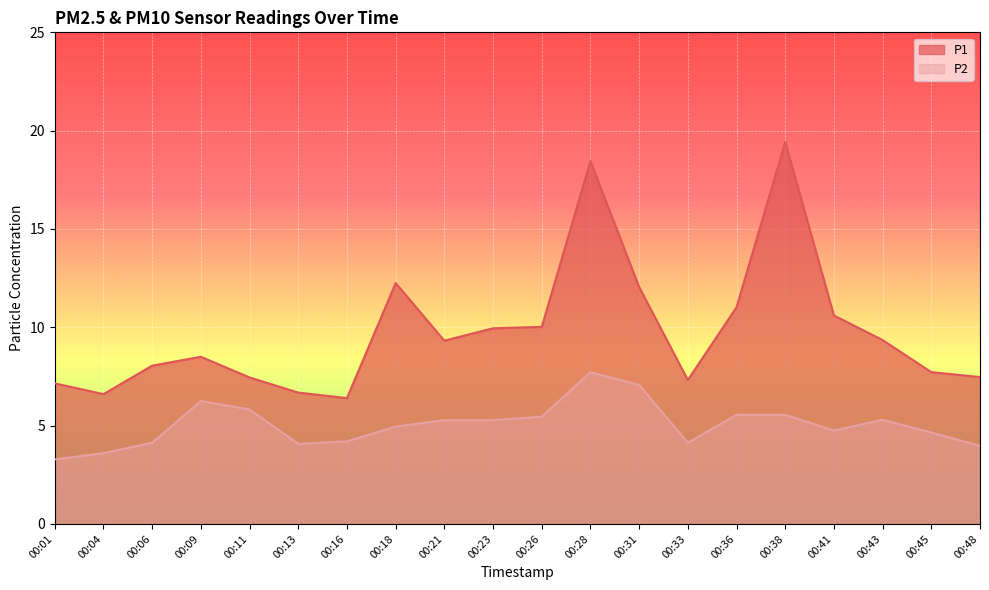

What are all the series names shown in the legend?

P1, P2